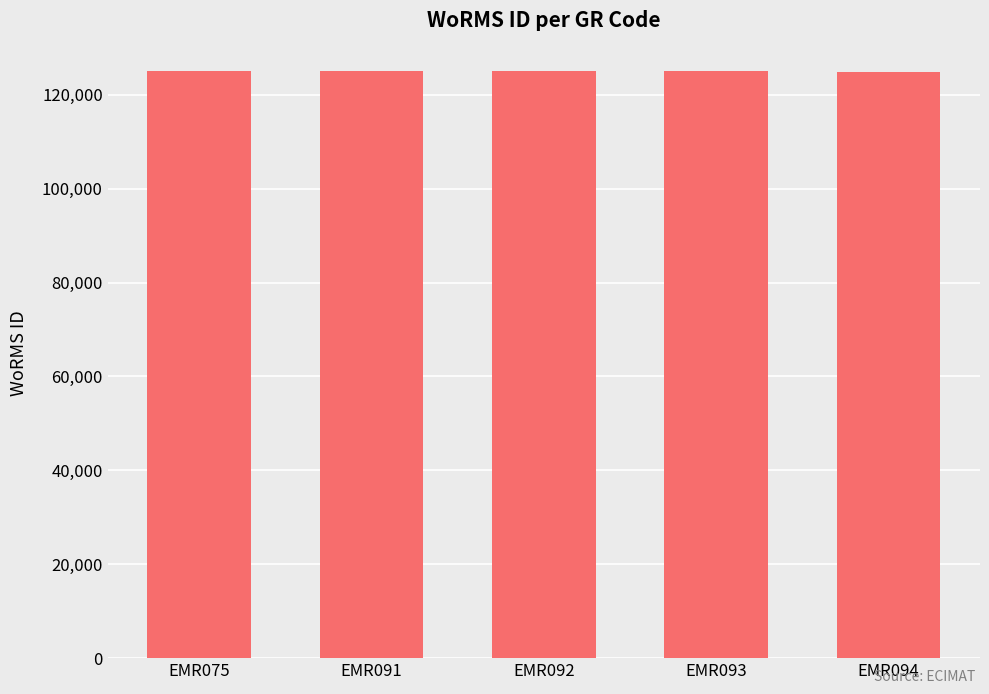

How many values are below 125073?

2